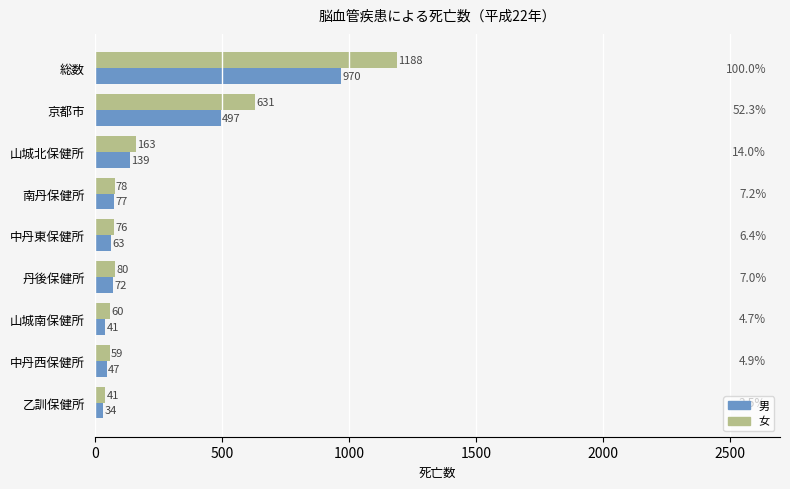

Which label corresponds to the smallest value in the chart?

乙訓保健所